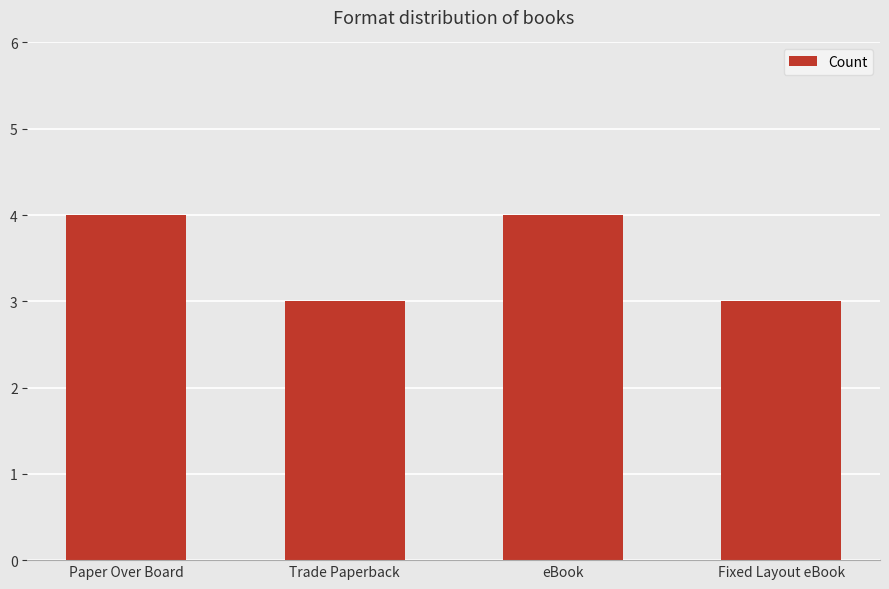

The chart shows a value of 5 at Fixed Layout eBook. True or false?

False